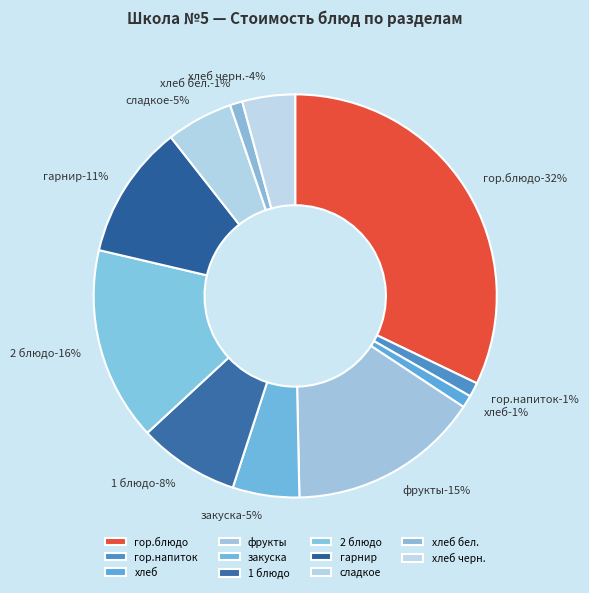

True or false: хлеб черн. accounts for 4% of the total.

True